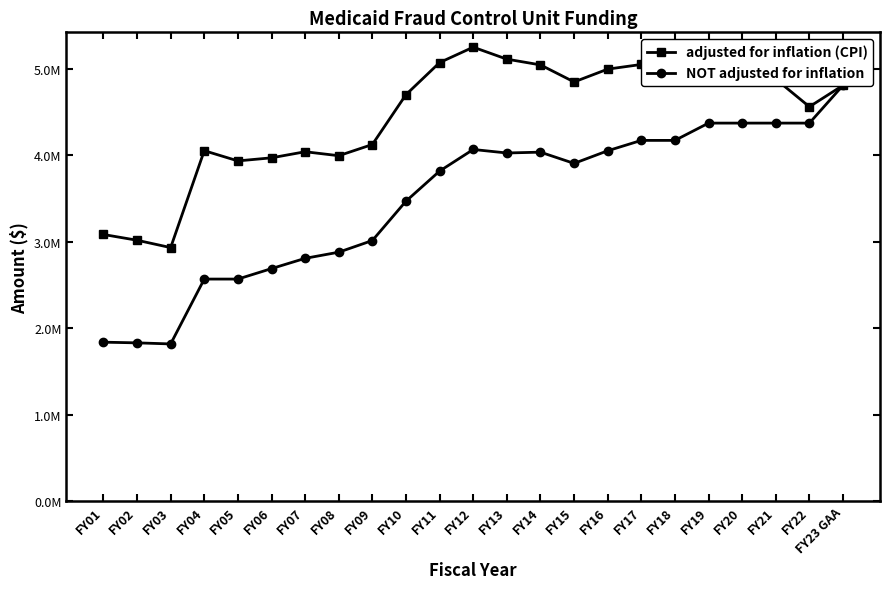

Reading right to left, transcribe all the data shown in this chart.

adjusted for inflation (CPI): 4806868	4558930	4878429	4990096	5068963	4937246	5047923	4994012	4845815	5043009	5109283	5247873	5069762	4698825	4122346	3992843	4038674	3968376	3932702	4050862	2930215	3015354	3081759
NOT adjusted for inflation: 4806868	4369880	4369880	4369880	4369880	4169880	4169880	4050000	3903878	4033878	4024274	4064923	3814923	3467021	3012021	2877105	2806033	2687349	2566248	2566248	1816248	1828733	1836486